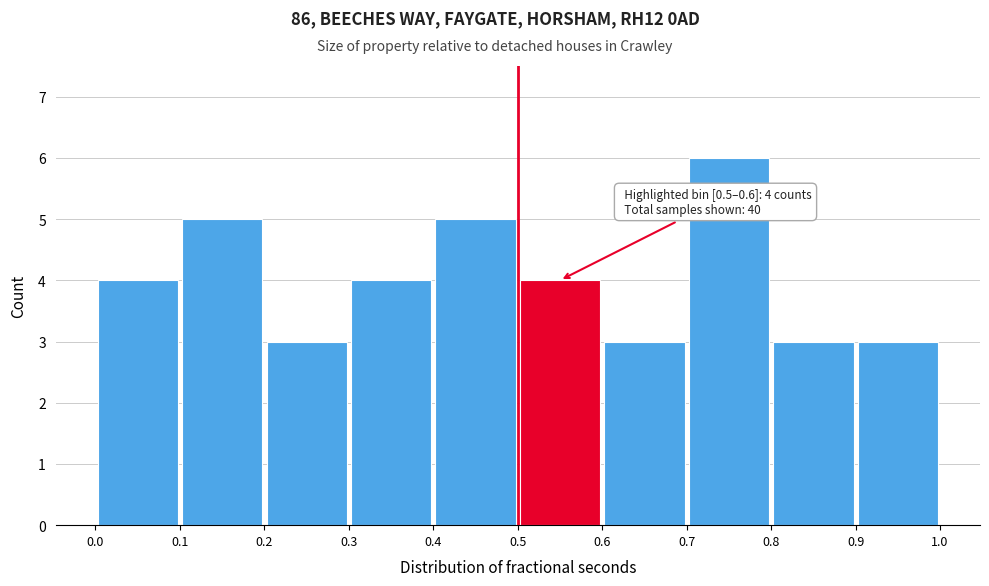

Over which range of the x-axis is the bar tallest?

0.7 to 0.8